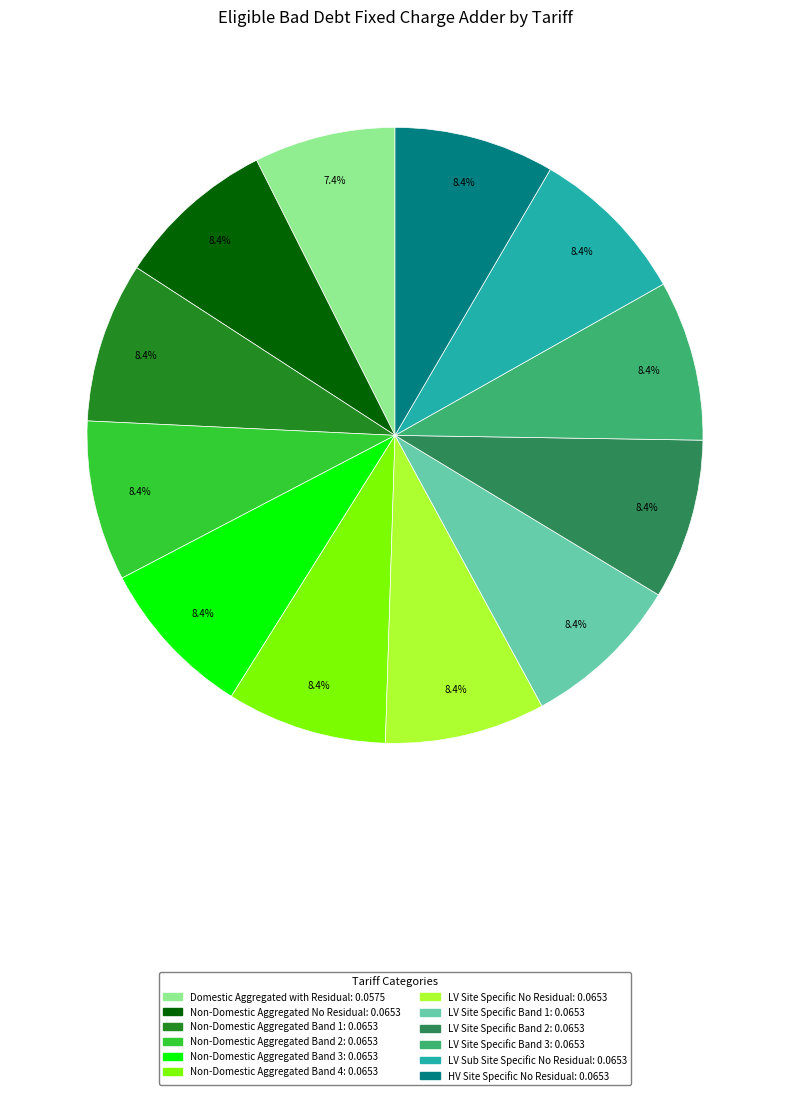

How many segments does this pie chart have?

12